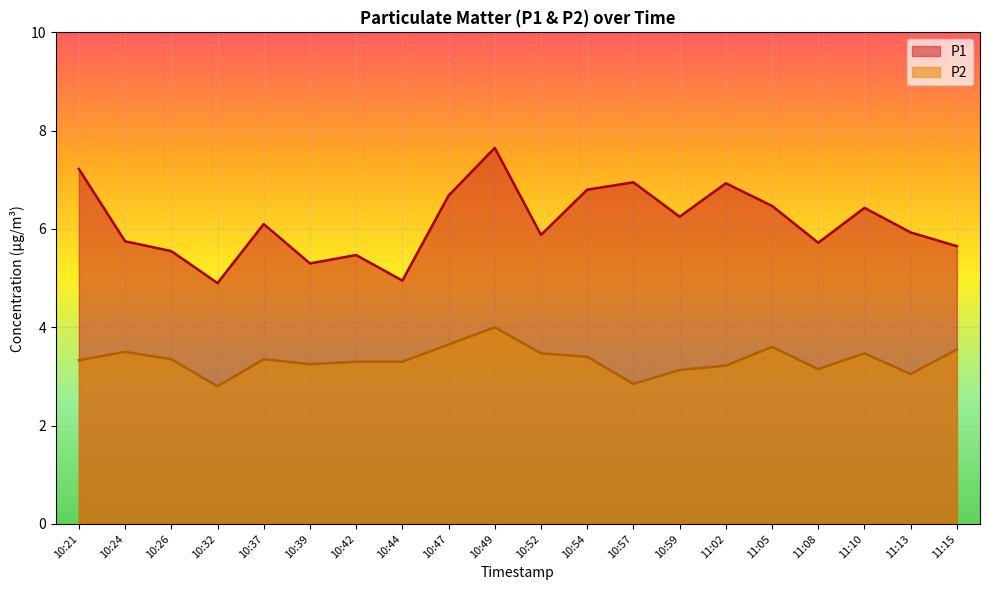

What is the total value across all series at 11:08?

8.9